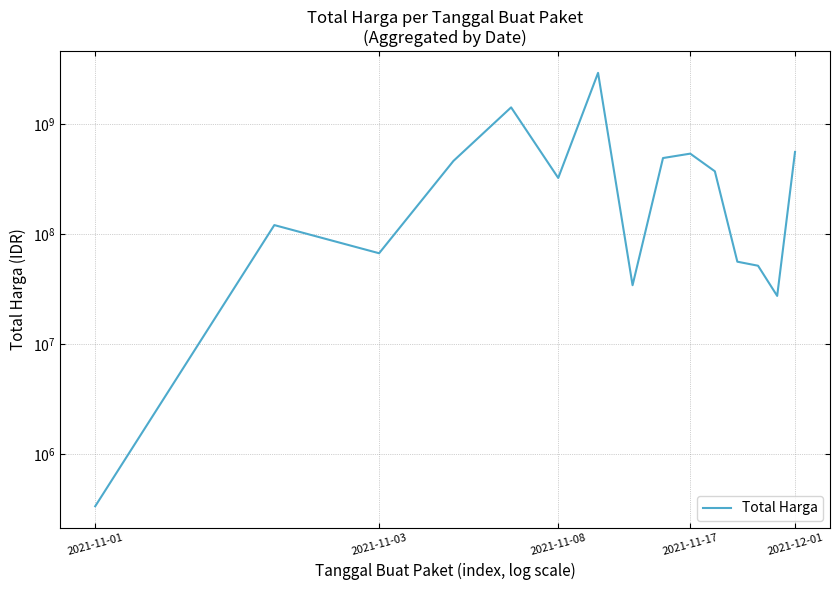

Reading right to left, what are all the values shown in this chart?

560192324	27412000	51601000	56152800	373404000	540634200	493000000	34292000	2938963240	324774000	1425867900	464002100	67019075	120946870	333600